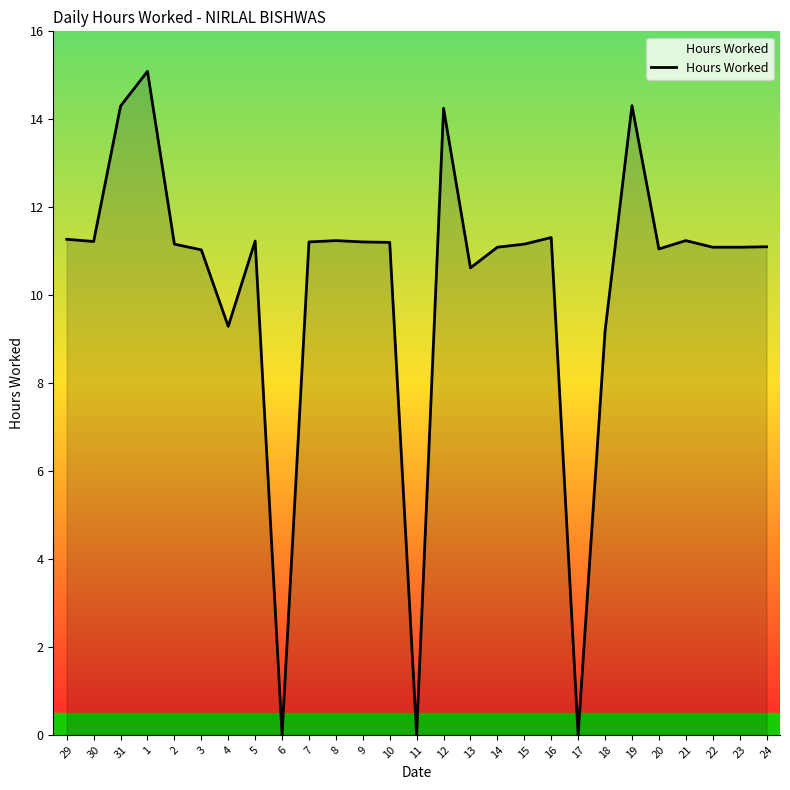

What is the average value?

10.3